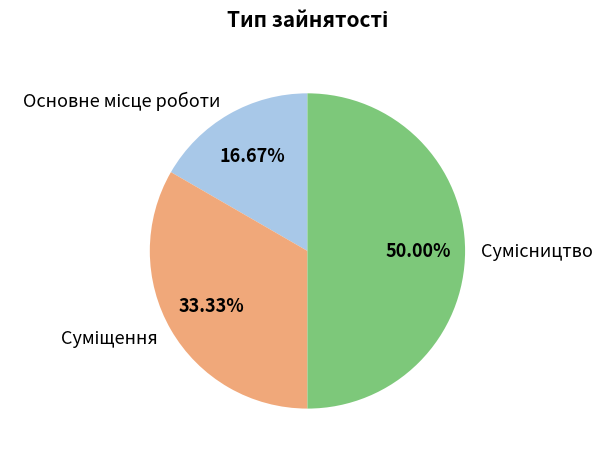

How many segments does this pie chart have?

3